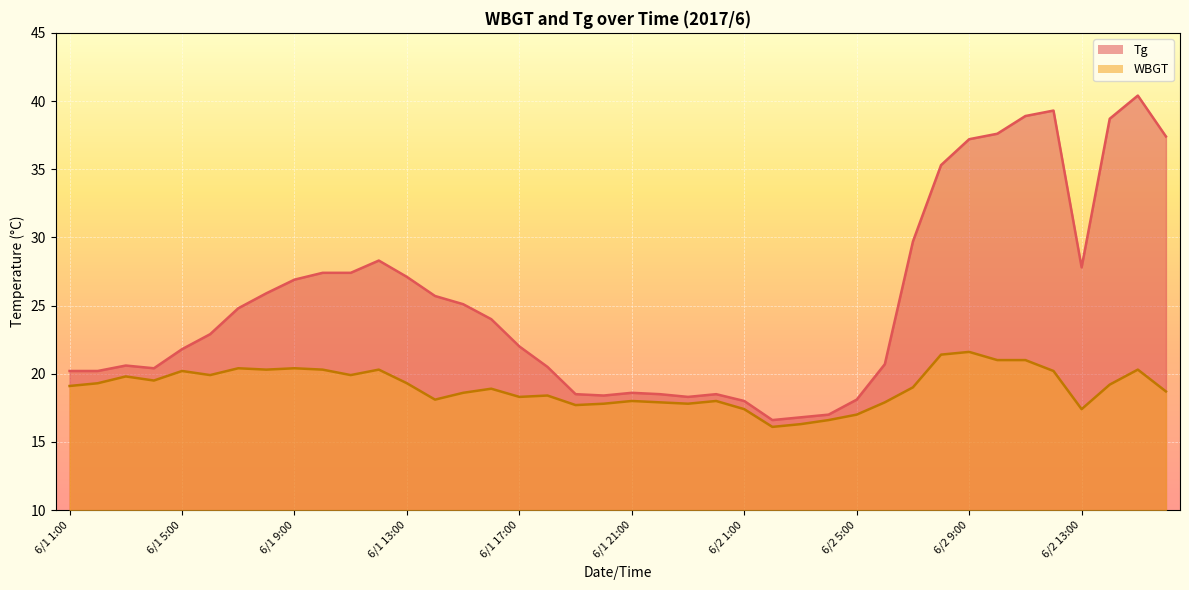

How many lines are shown in the chart?

2